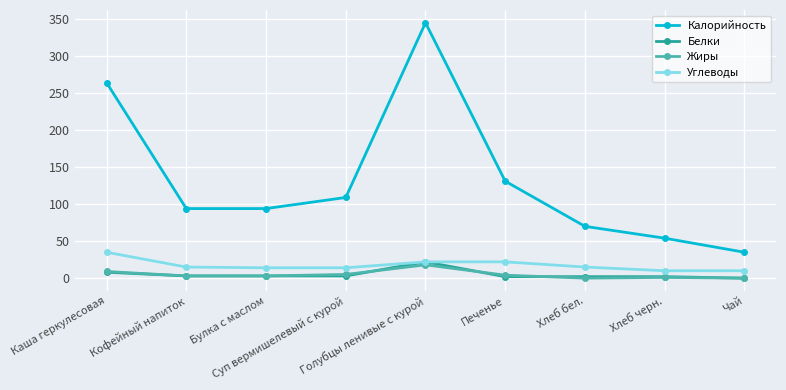

What is the maximum value for Жиры?

18